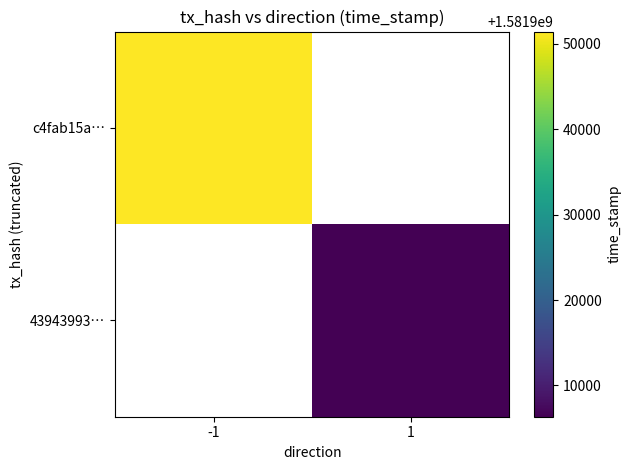

Which category has the highest value in the c4fab15a… series?

-1